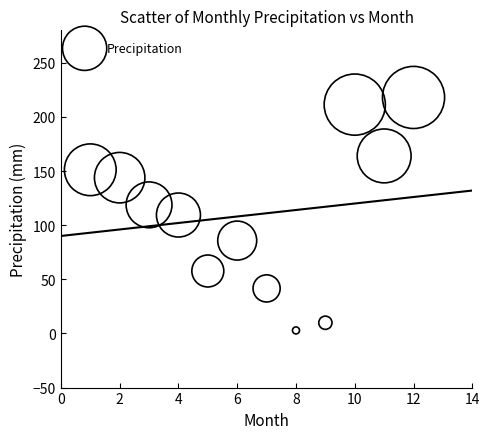

What is the range of Y values (max minus min)?

215.2